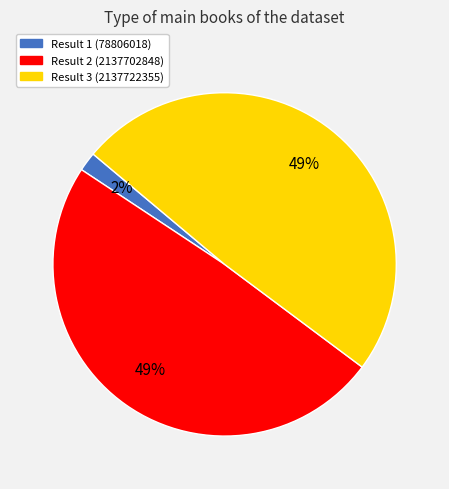

Which category has the smallest portion of the pie?

Result 1 (78806018)